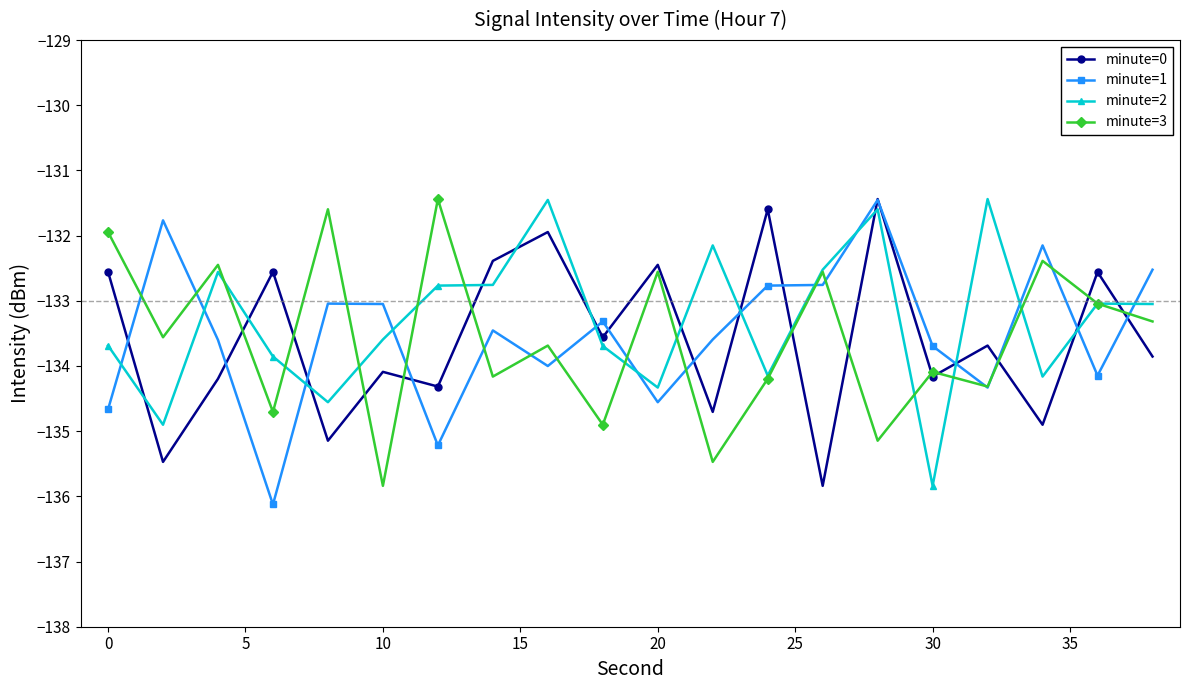

What is the value of the minute=3 point at the 11th from the left?

-132.6